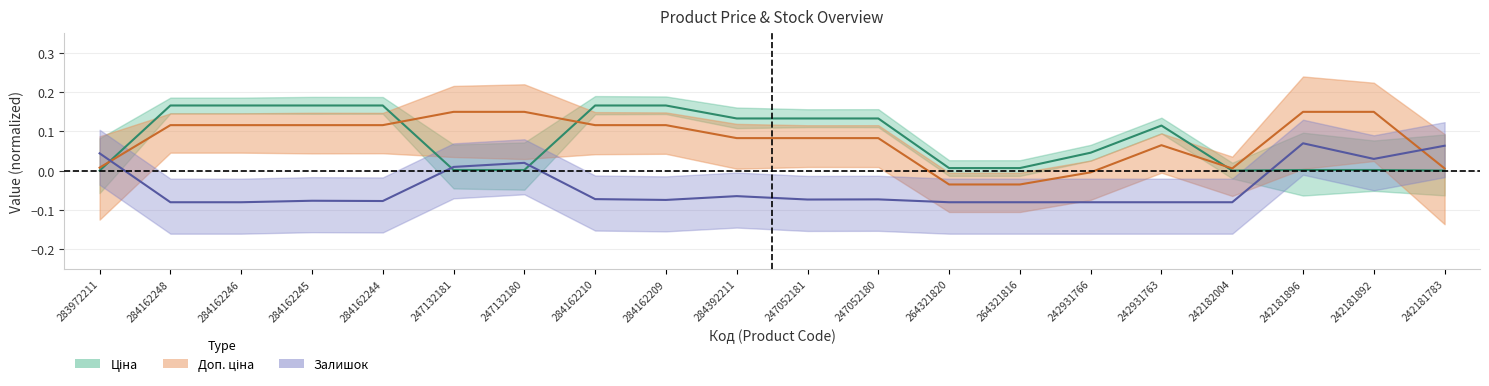

True or false: Ціна has a value of 0.3 at 284162246.

False